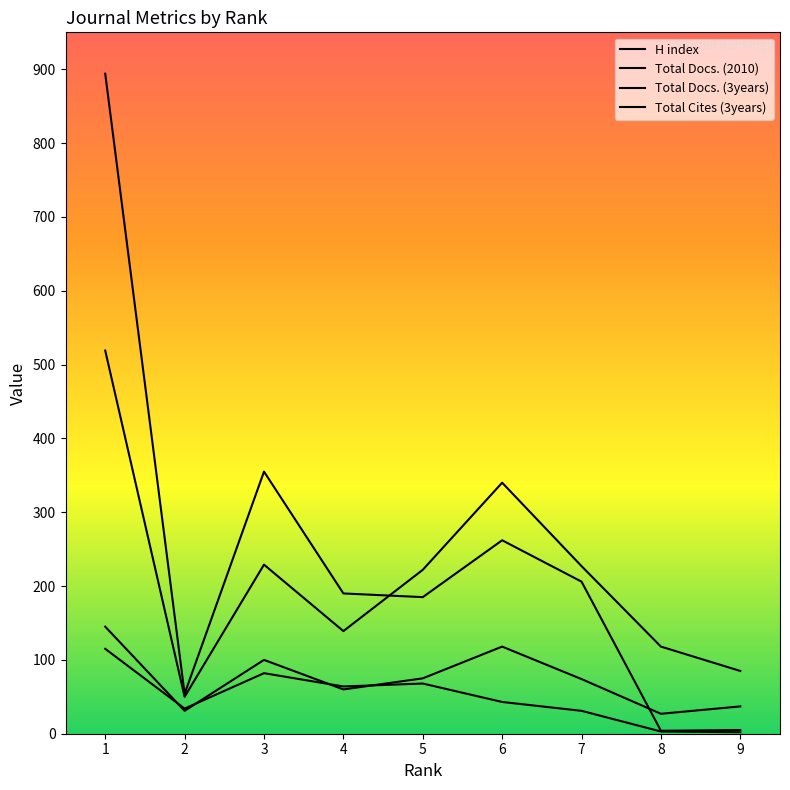

After their last crossing, which series has the higher values: Total Docs. (2010) or H index?

Total Docs. (2010)